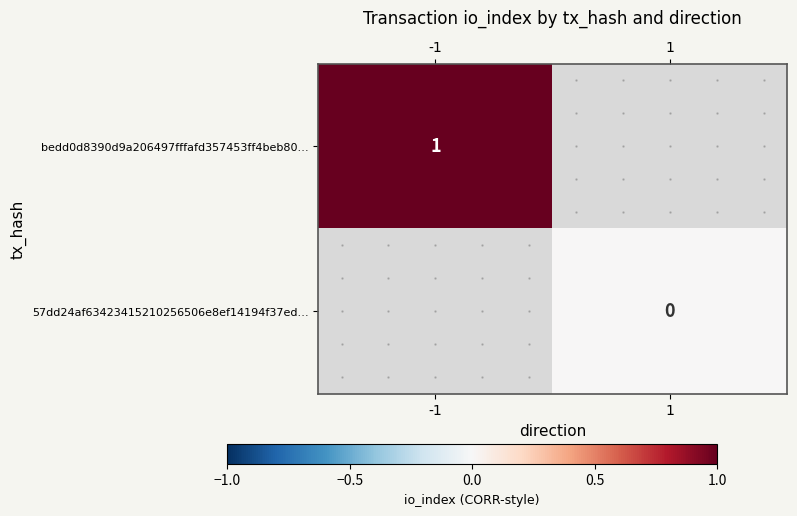

The bedd0d8390d9a206497fffafd357453ff4beb80… series shows 1 at -1. True or false?

True